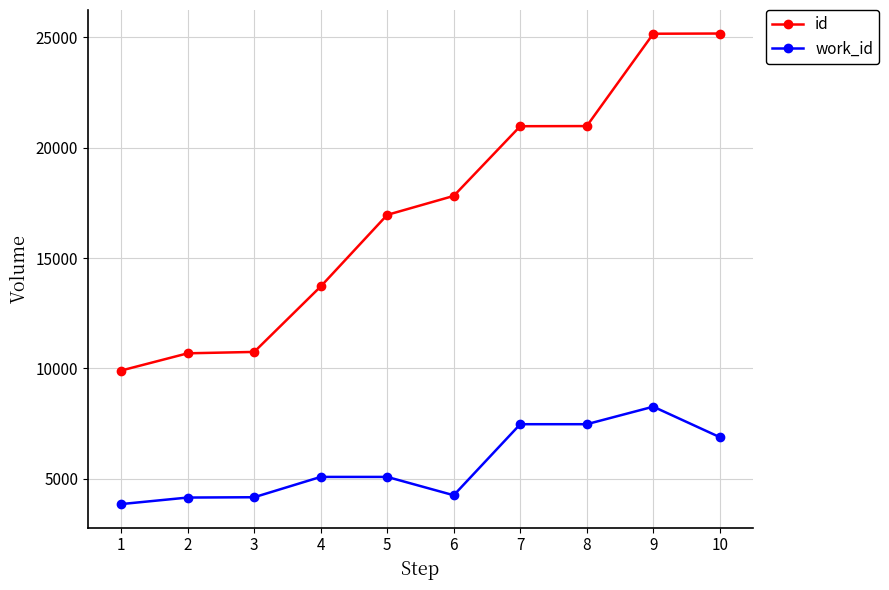

What is the minimum value for work_id?

3857